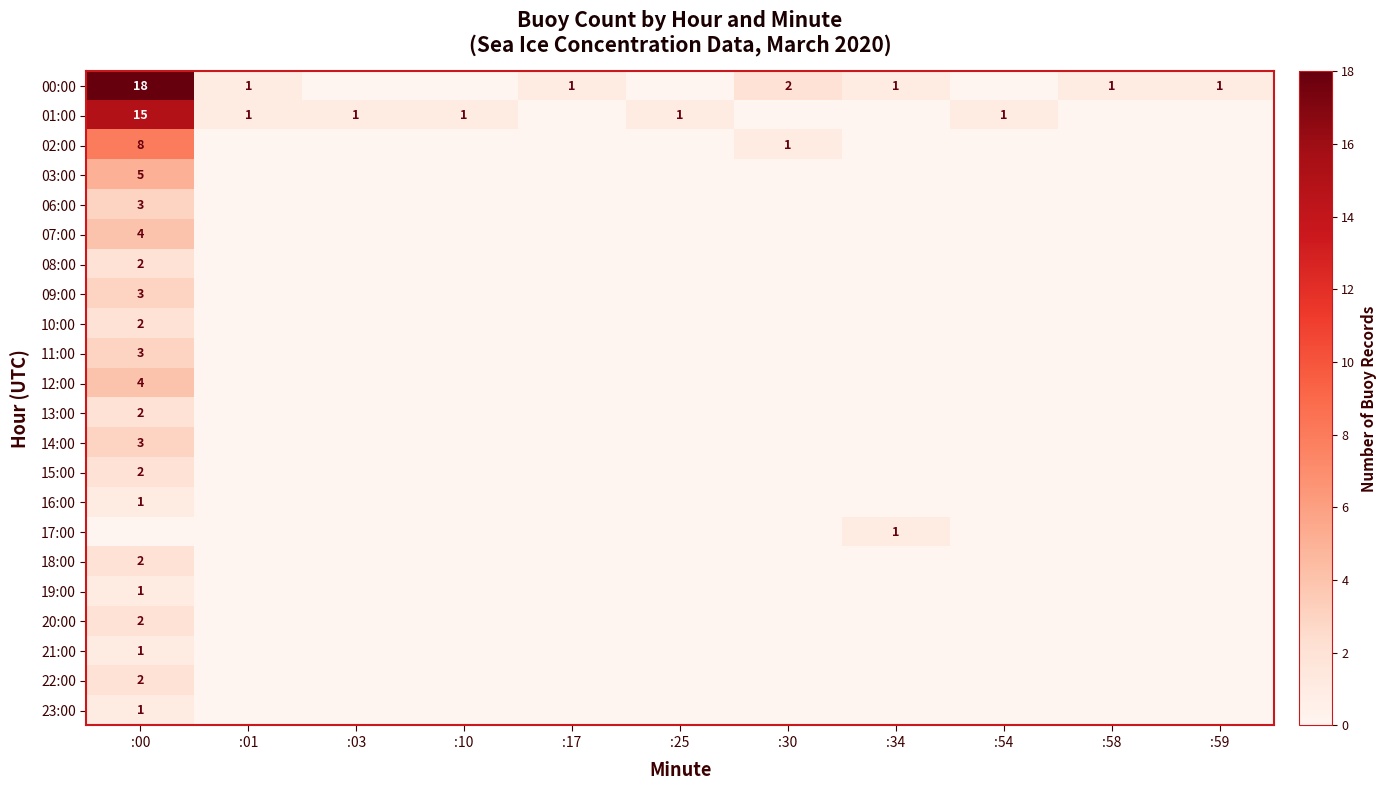

Is the value of 16:00 at :59 greater than the value of 07:00 at :30?

No